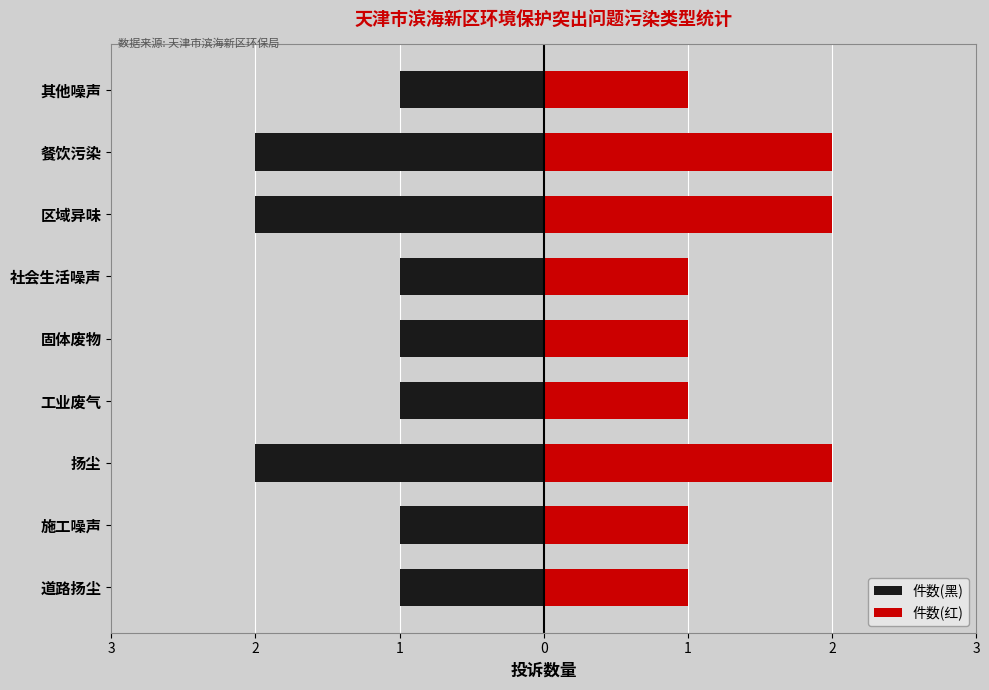

Rank the series at 餐饮污染 from highest to lowest value.

件数(红), 件数(黑)